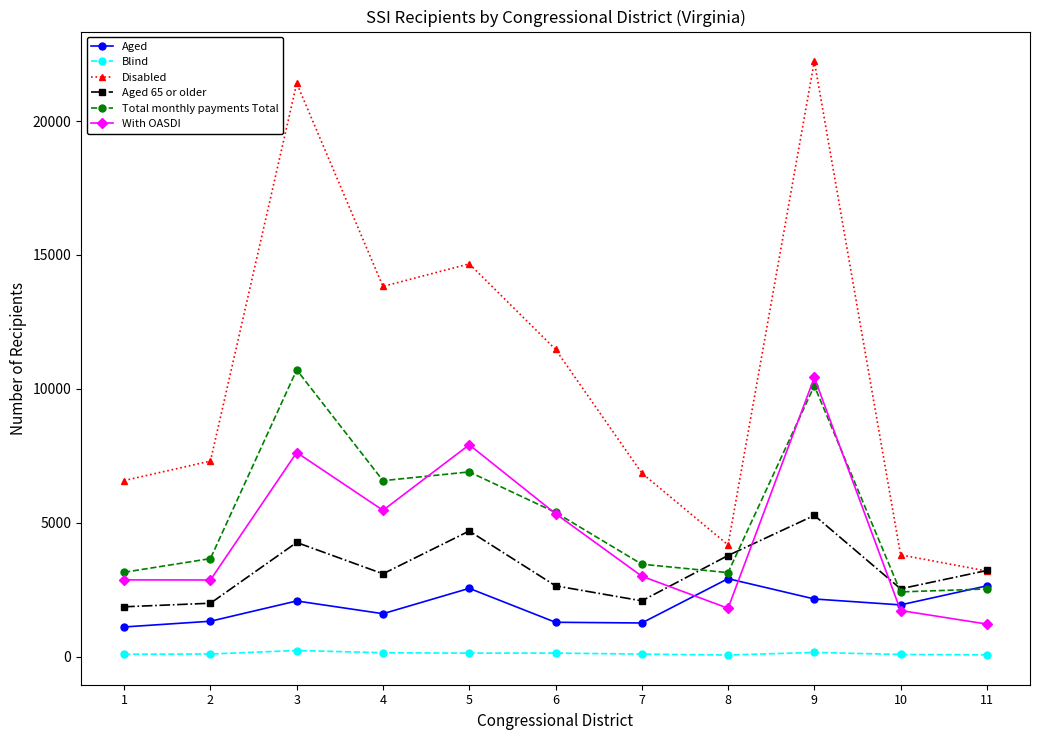

After their last crossing, which series has the higher values: Aged 65 or older or Total monthly payments Total?

Aged 65 or older